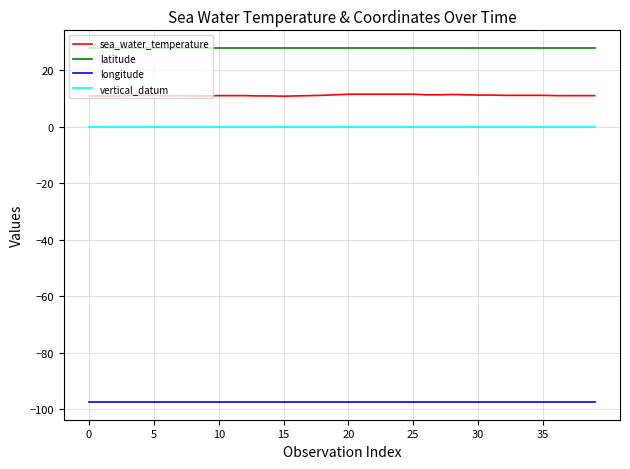

How many lines are shown in the chart?

4